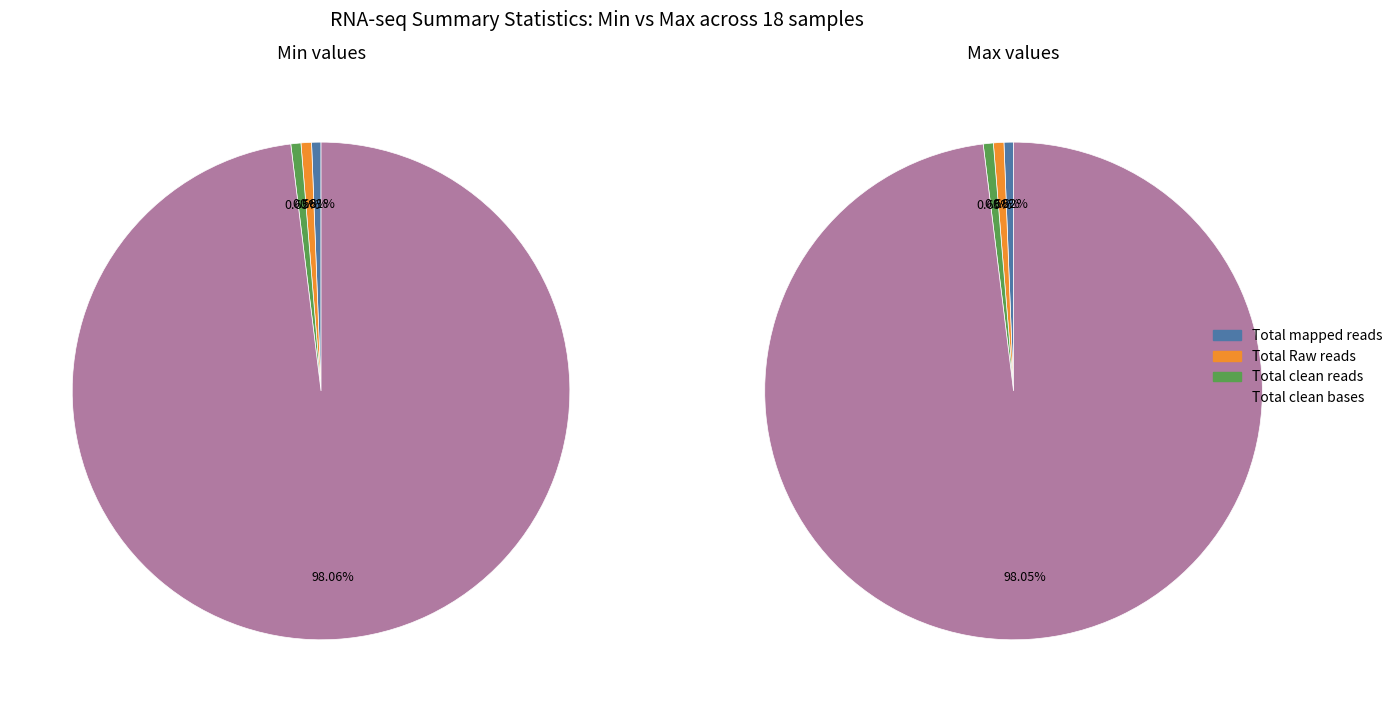

Is it true that Total mapped reads Min is 9% of the pie?

False